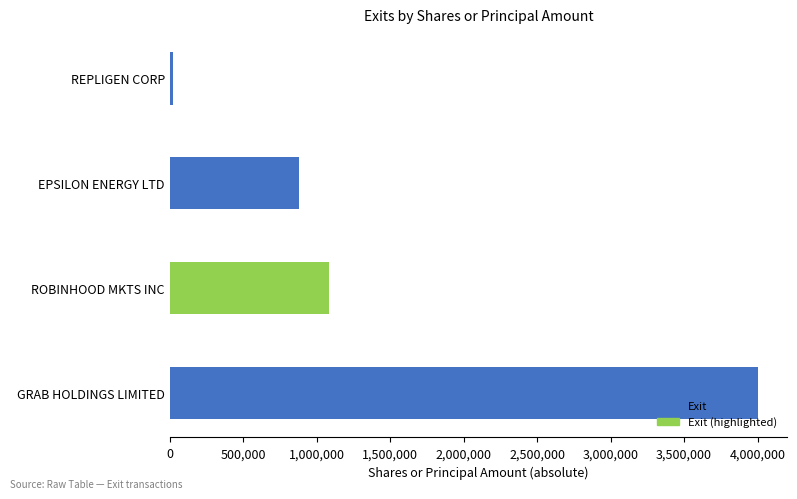

List the labels in order of value, smallest first.

REPLIGEN CORP, EPSILON ENERGY LTD, ROBINHOOD MKTS INC, GRAB HOLDINGS LIMITED